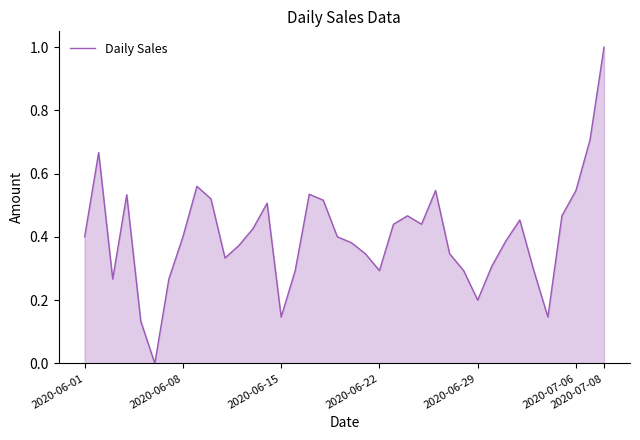

What is the difference between the maximum and minimum values?

1.0